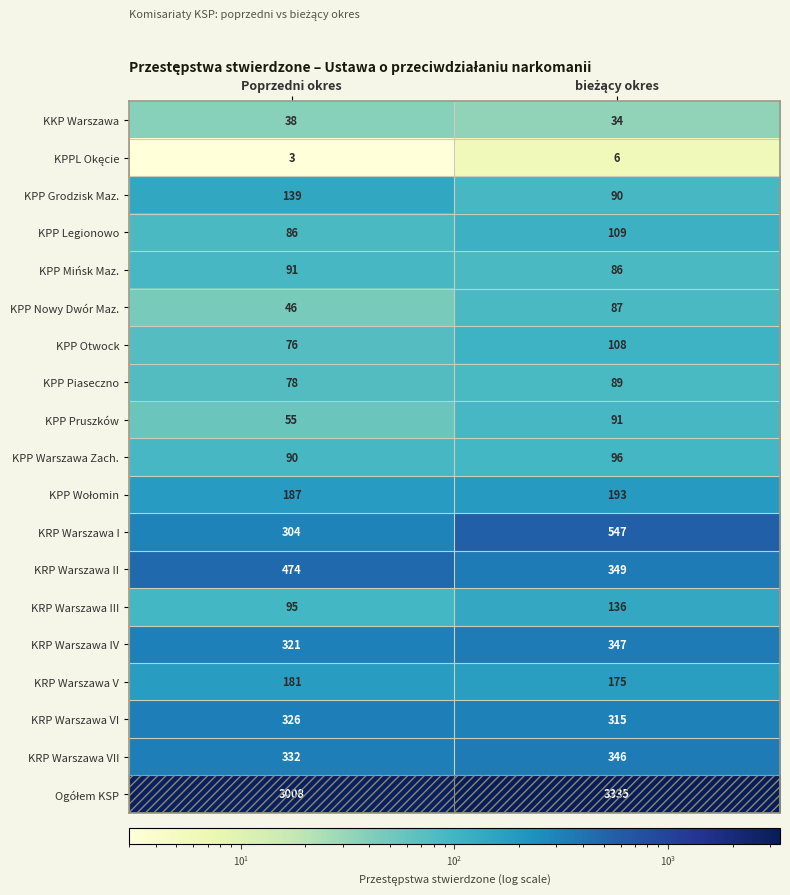

Which category has the lowest value across all series?

Poprzedni okres